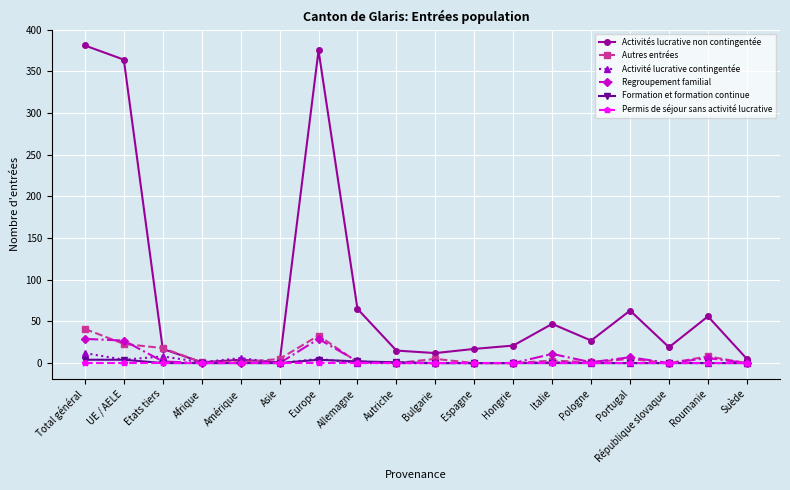

Is it true that Formation et formation continue equals 0 at Italie?

True